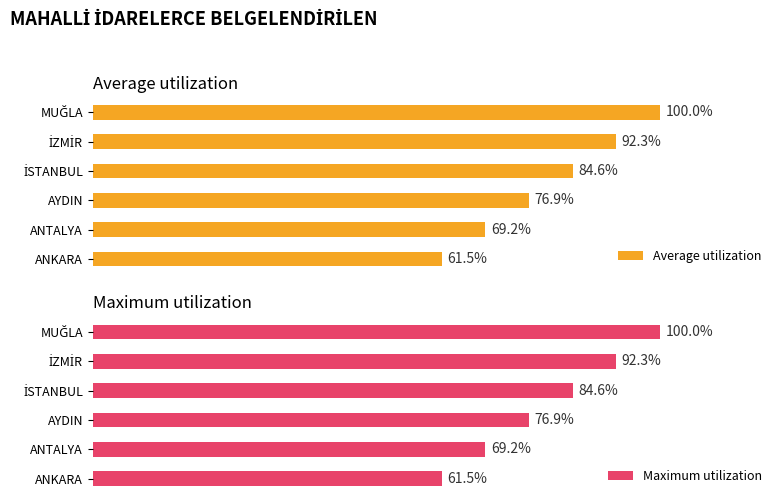

Between ANKARA and İSTANBUL, which series saw the biggest shift?

Average utilization